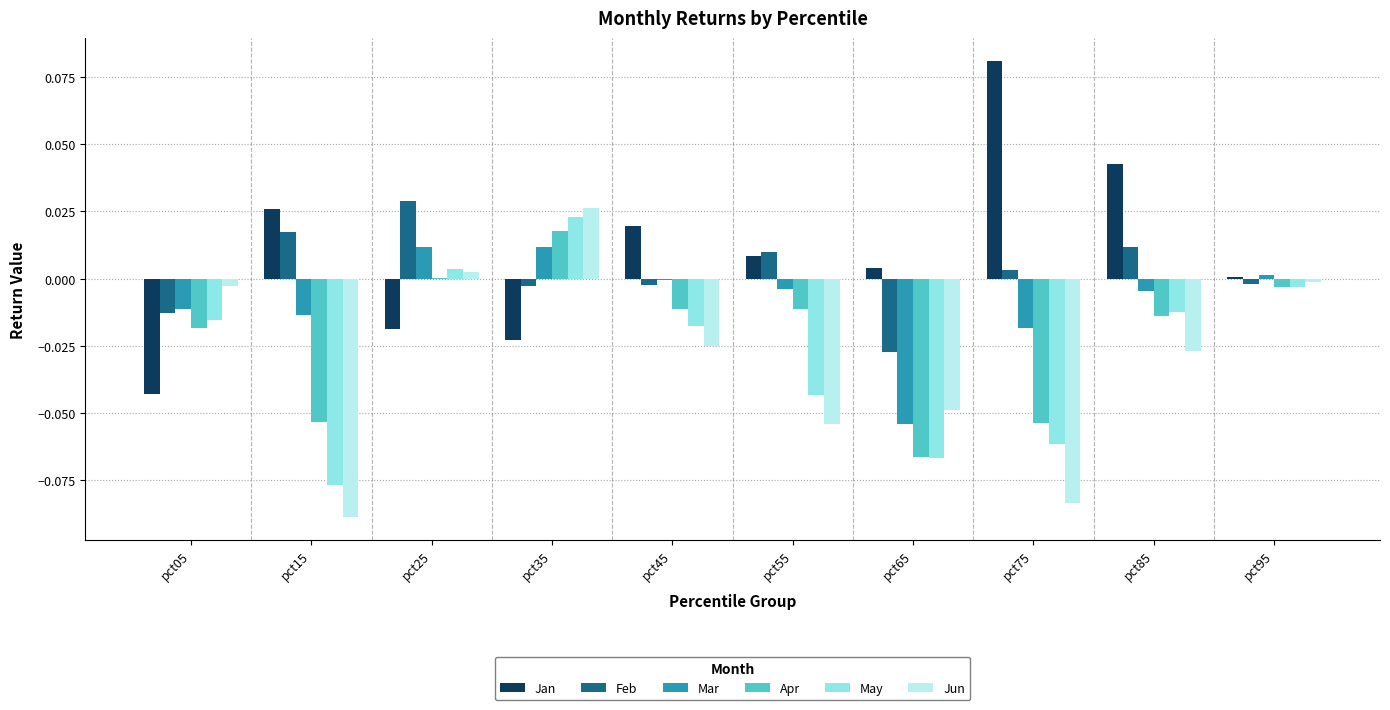

Which series has the largest total across all categories?

Jan